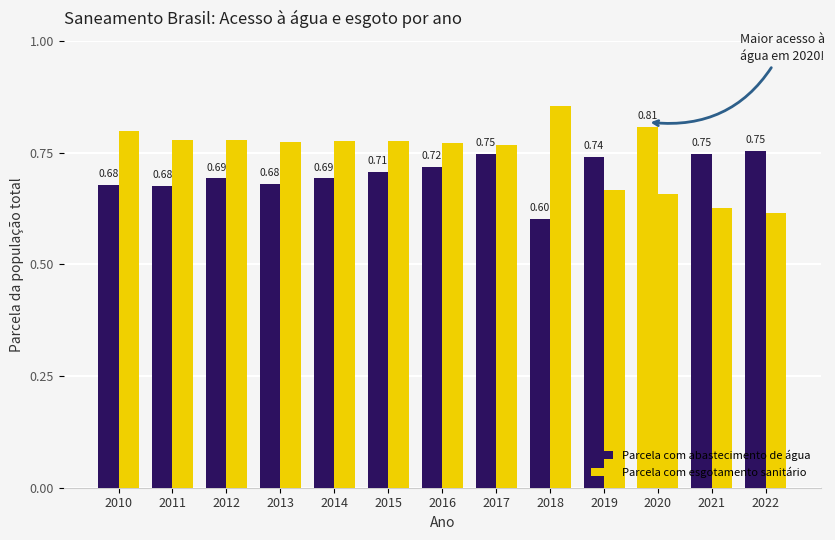

How many bars are there in each group?

2